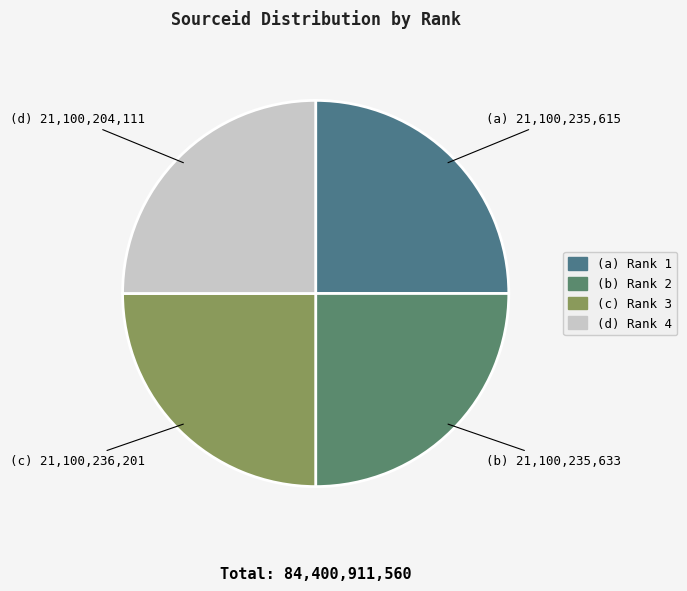

How many slices are in this pie chart?

4